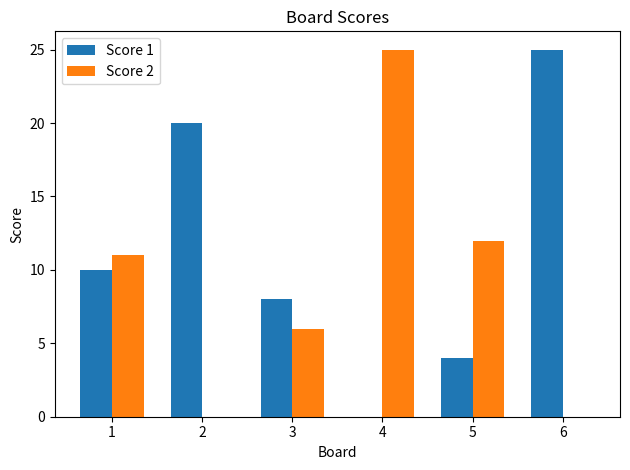

How many groups of bars are there?

6